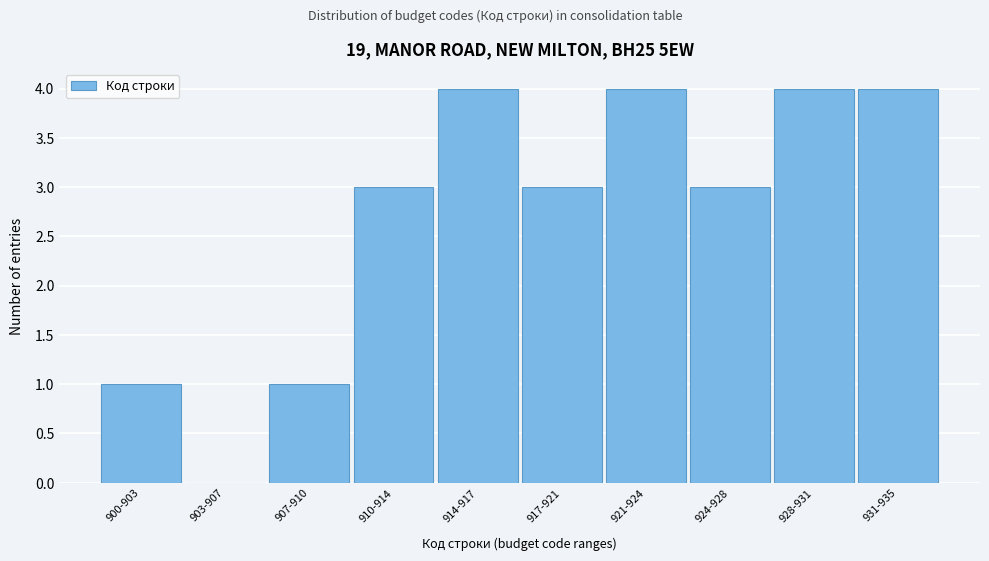

Reading right to left, transcribe all the data shown in this chart.

931-935=4	928-931=4	924-928=3	921-924=4	917-921=3	914-917=4	910-914=3	907-910=1	903-907=0	900-903=1